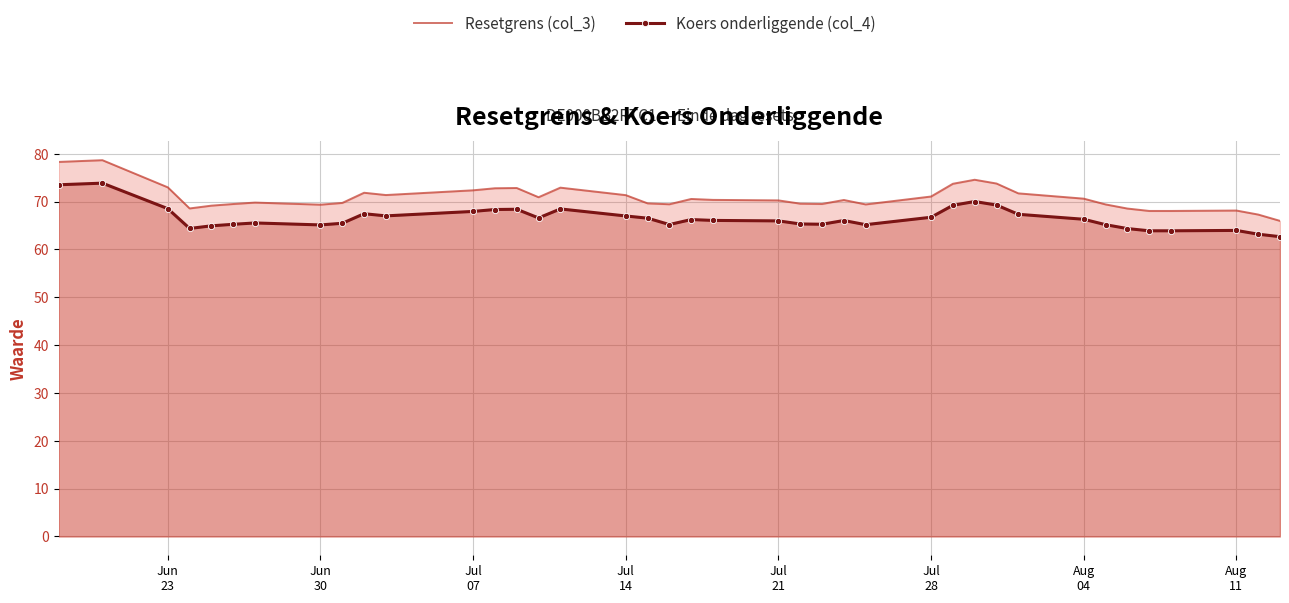

Rank the series by their maximum value, from lowest to highest.

Koers onderliggende (col_4), Resetgrens (col_3)